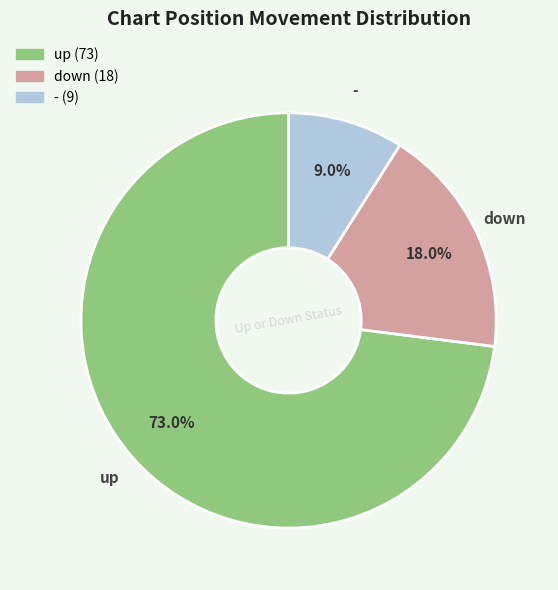

To the nearest percent, what portion does up represent?

73%